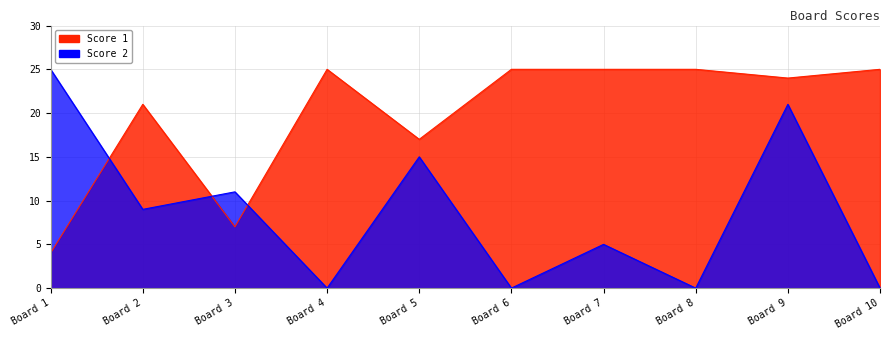

In Score 1, how many points are lower than both neighbors (excluding endpoints)?

3